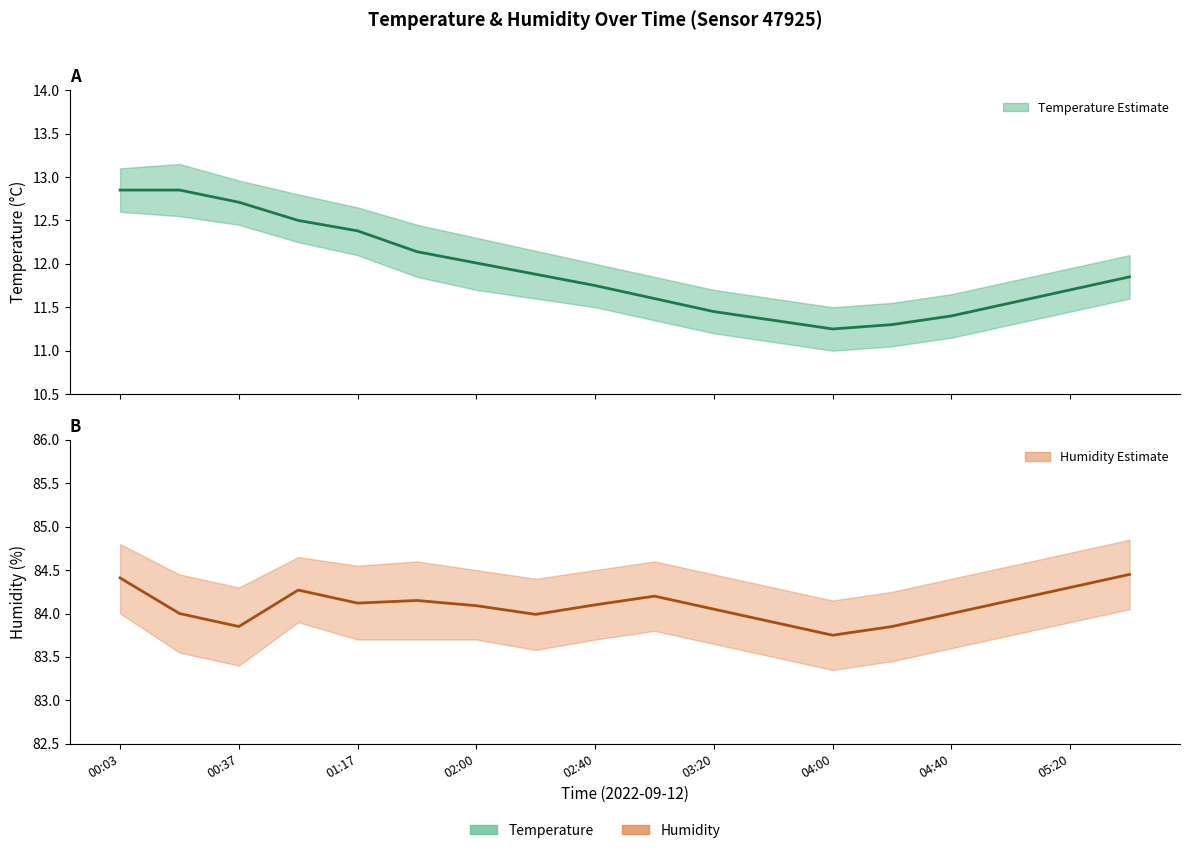

Is this an area chart (filled region under the line)?

No